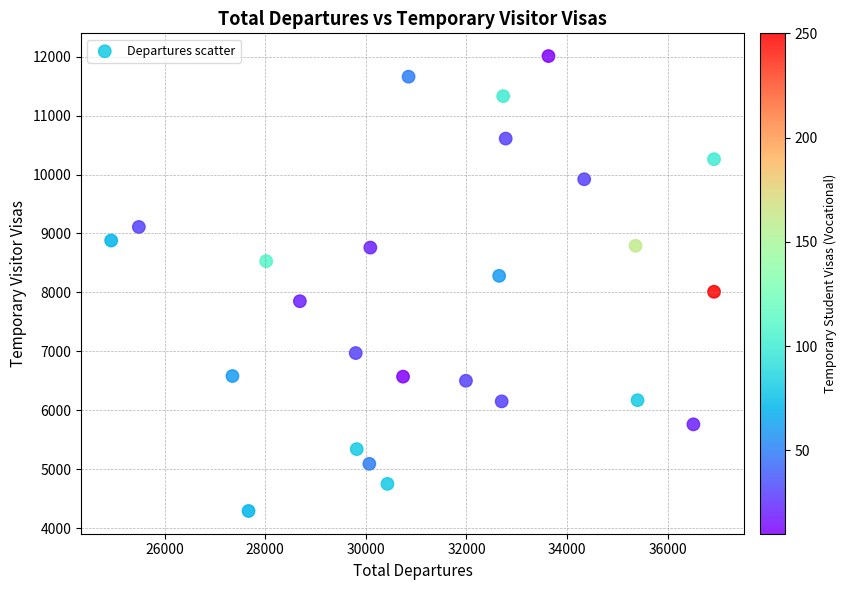

What is the range of X values (max minus min)?

11980